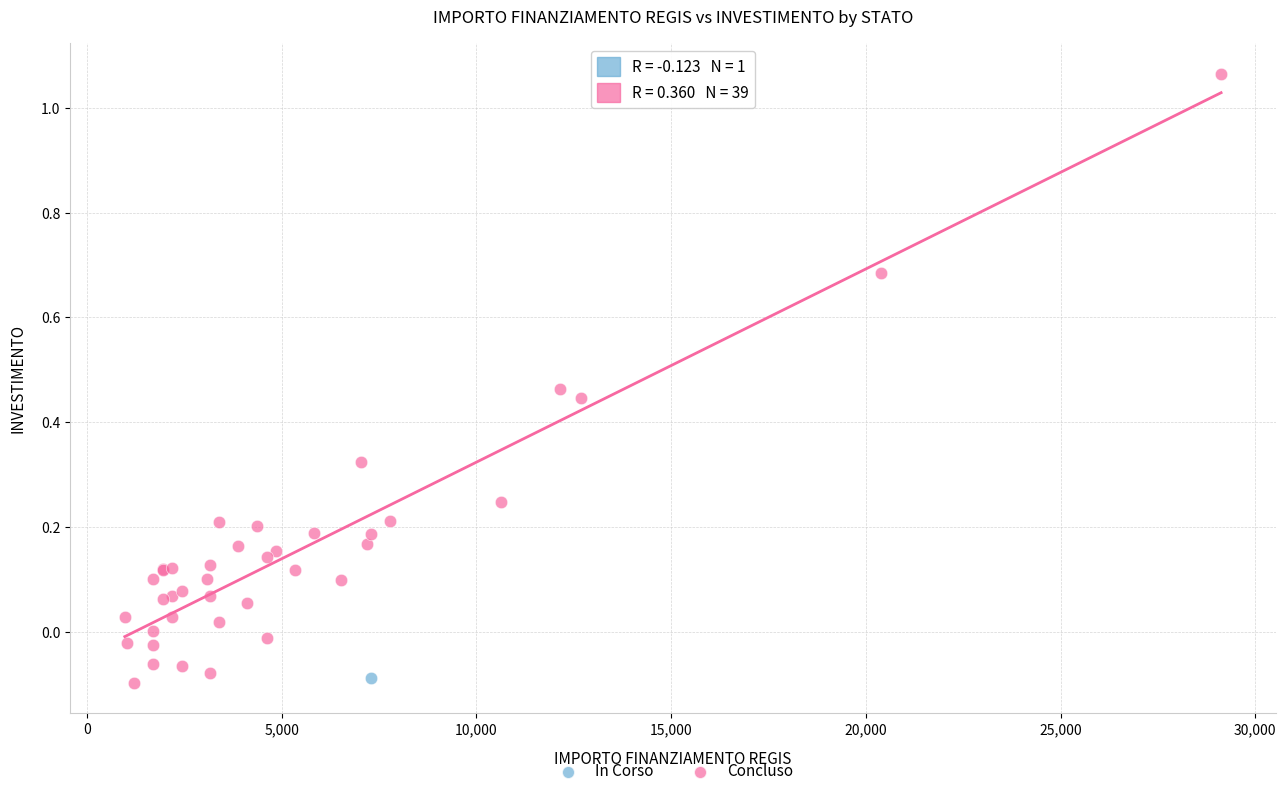

What are all the series names shown in the legend?

In Corso, Concluso